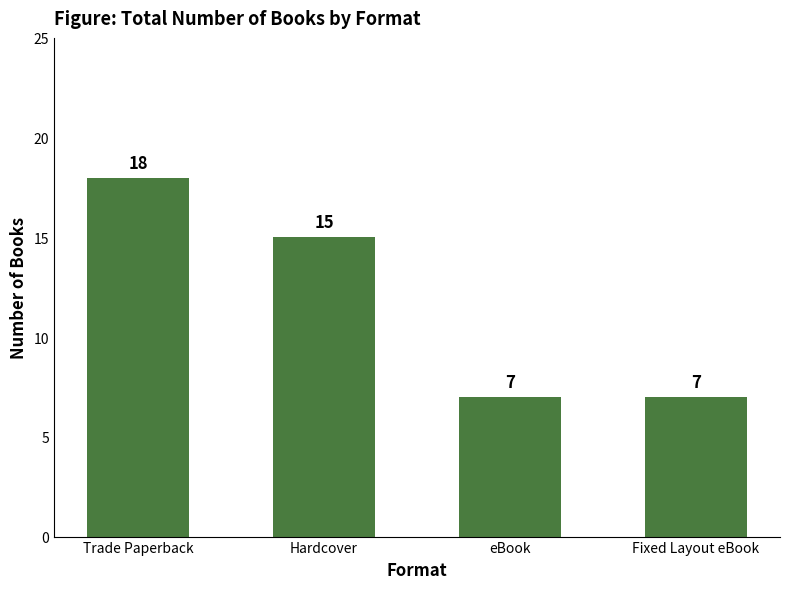

True or false: the data shows 6 at Hardcover.

False